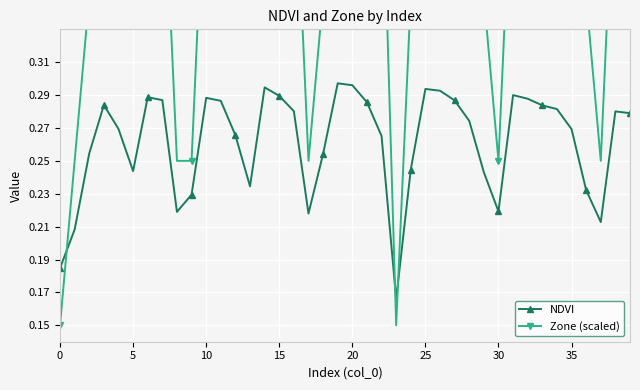

True or false: NDVI and Zone (scaled) intersect in this chart.

True